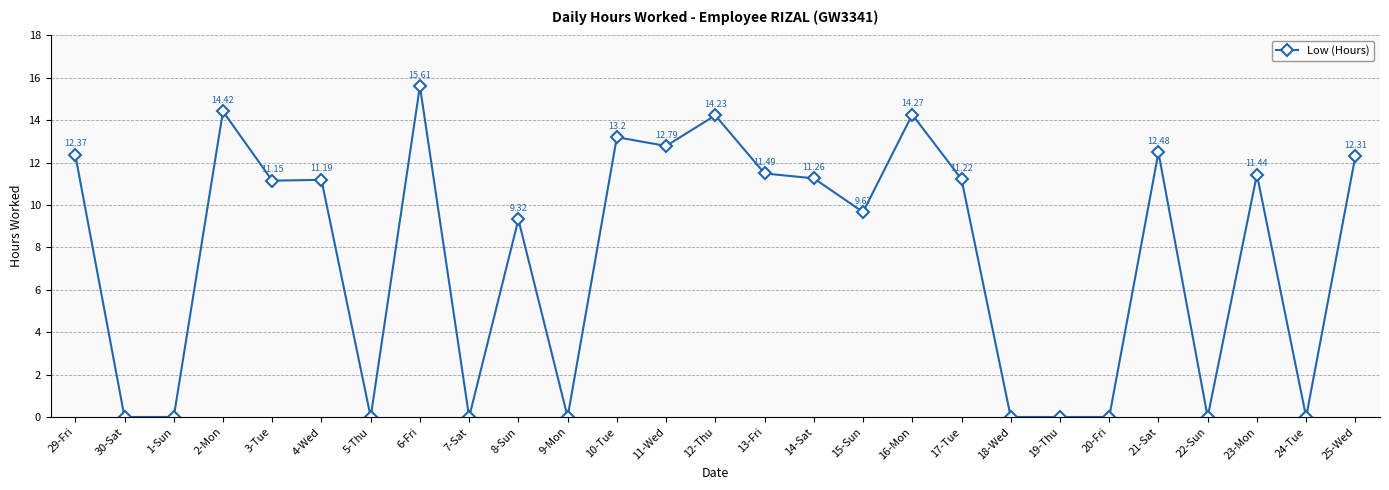

How many categories are shown in the chart?

27